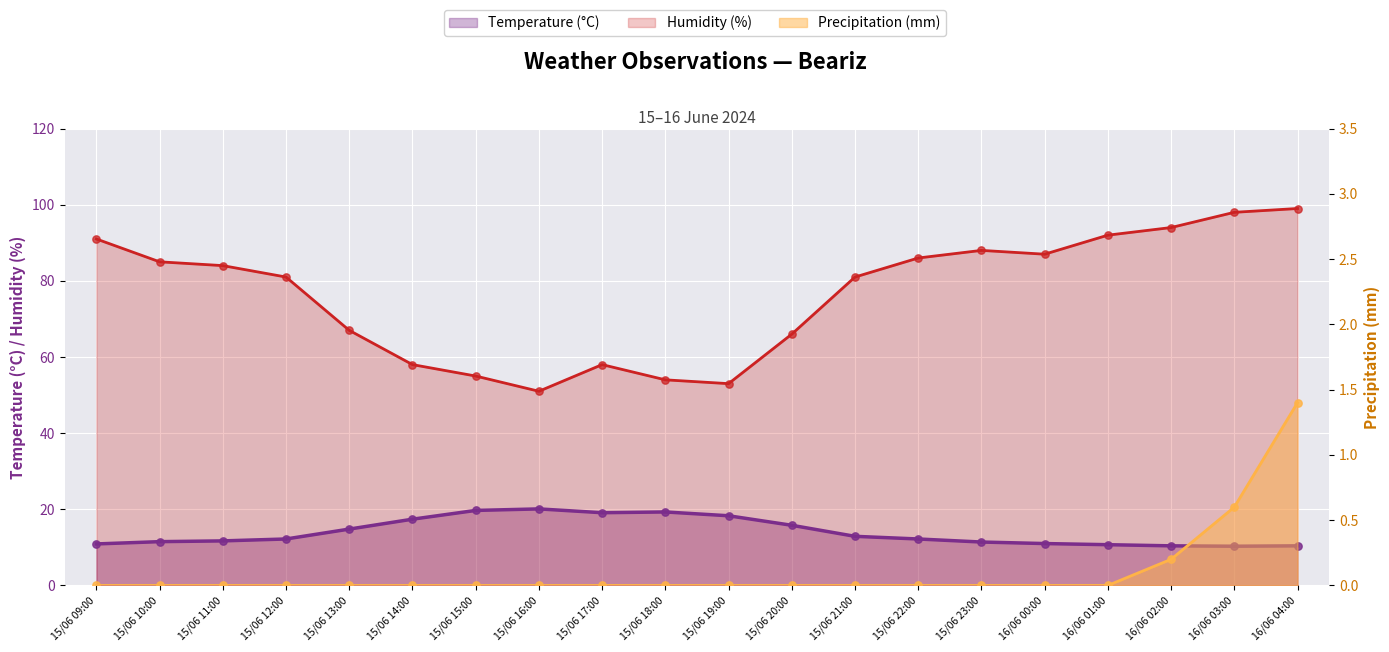

Is the value of Precipitation (mm) at 16/06 03:00 greater than the value of Humidity (%) at 15/06 13:00?

No